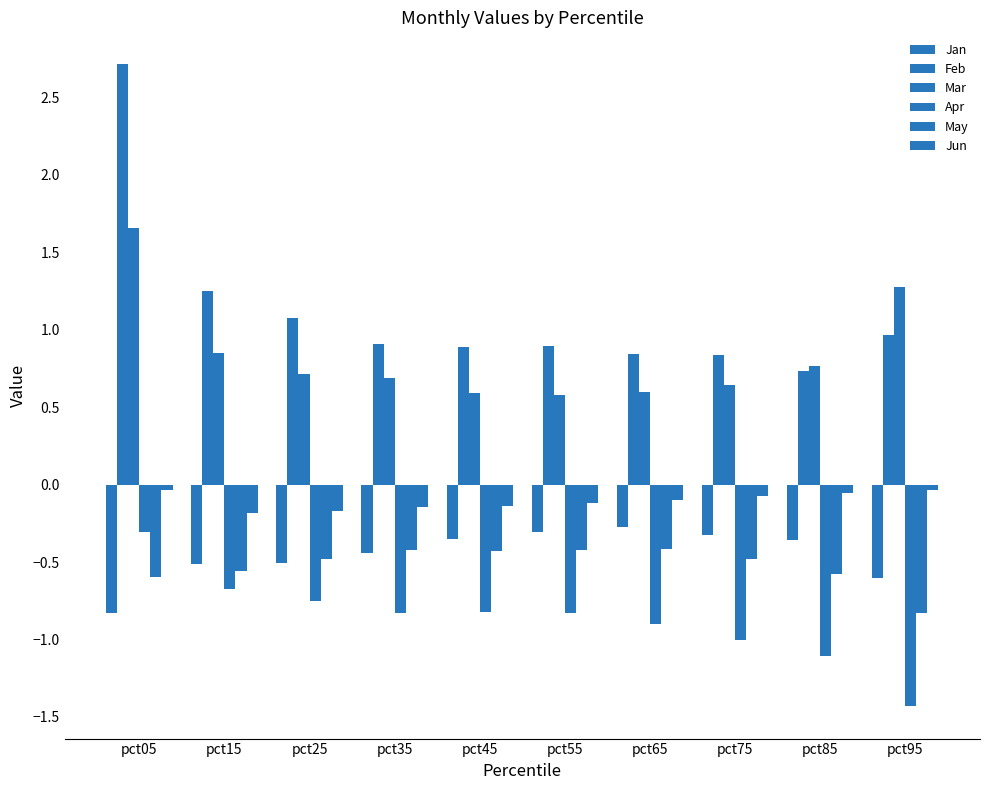

What is the difference between the highest and lowest values at pct65?

1.7